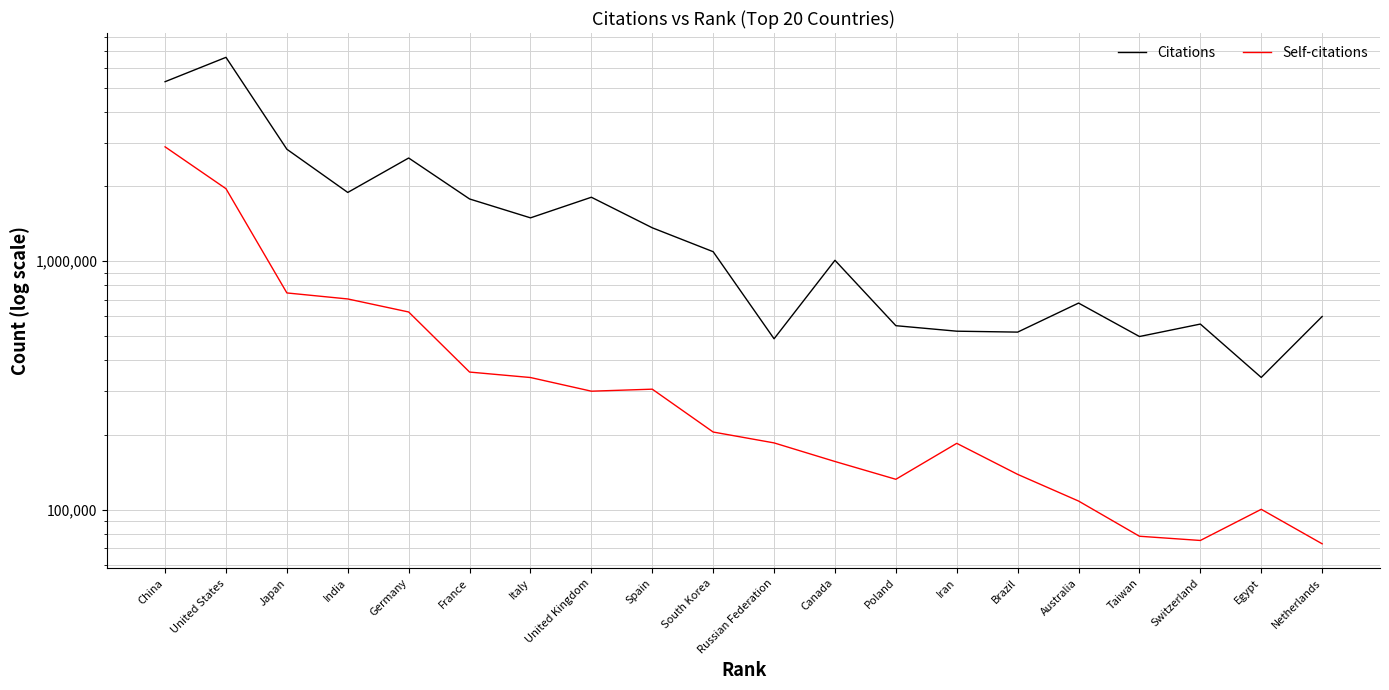

Does the chart display data point markers on the line(s)?

No